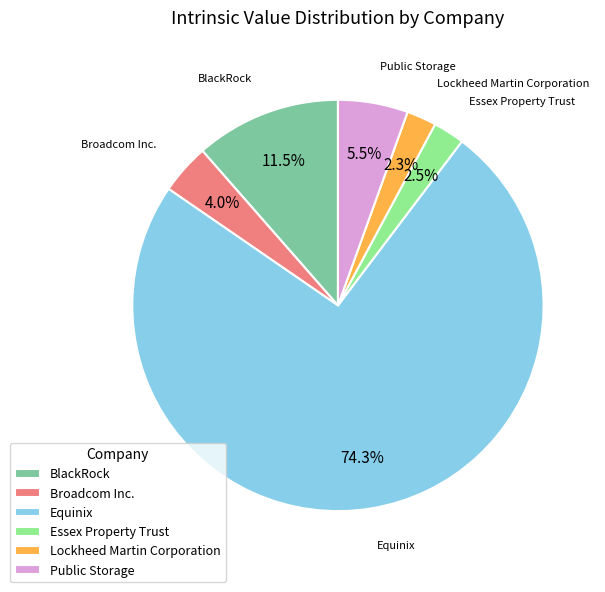

What percentage is NOT represented by Essex Property Trust?

97.5%